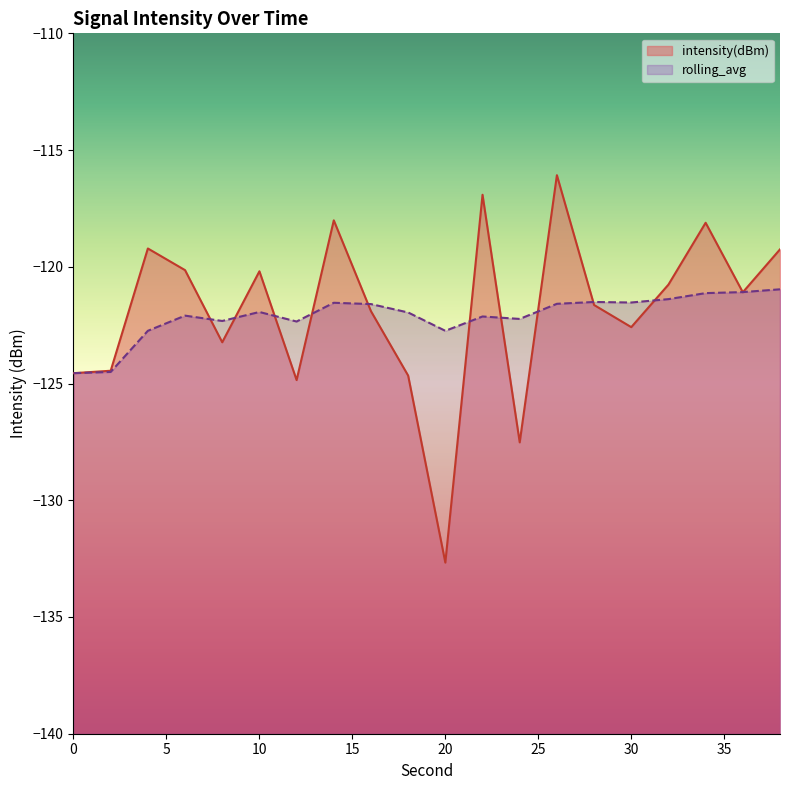

Which series changed the most between 24 and 28?

intensity(dBm)